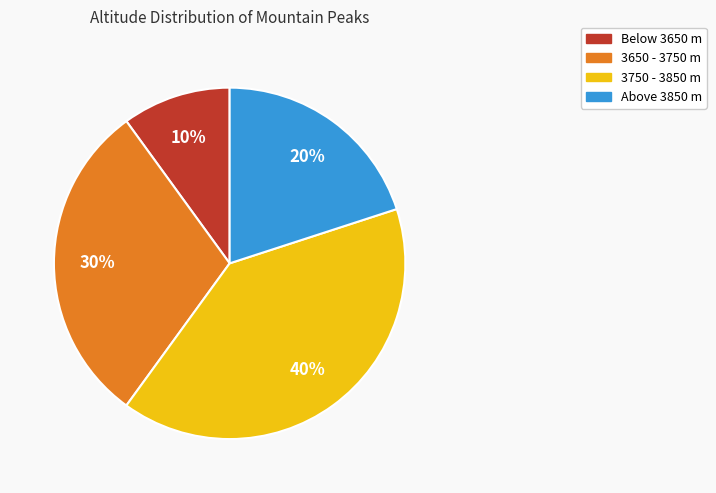

Is there any slice that represents more than half of the pie?

No